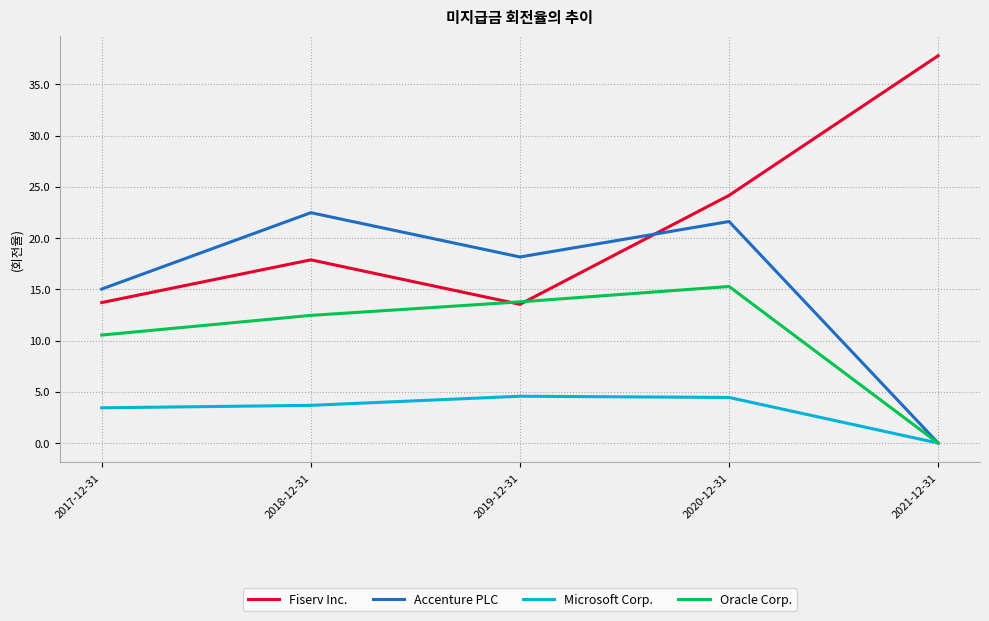

The value of Microsoft Corp. at 2018-12-31 is 2.1. True or false?

False